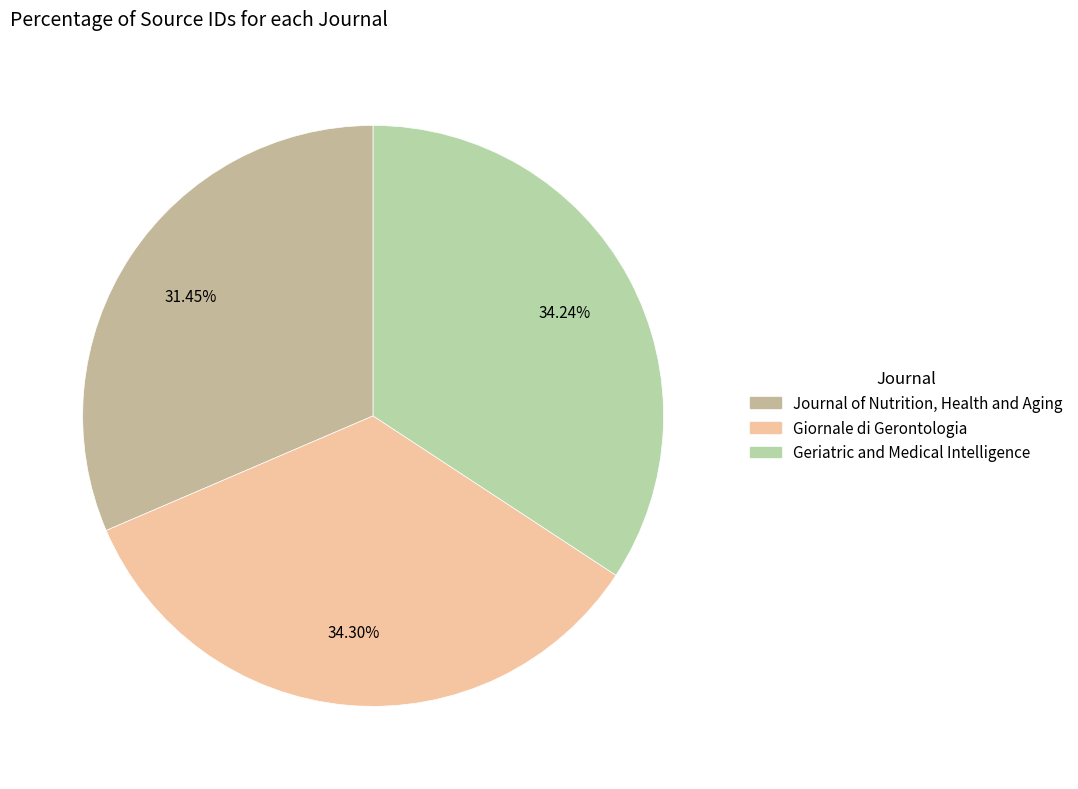

The Geriatric and Medical Intelligence slice represents 45% of the pie. True or false?

False